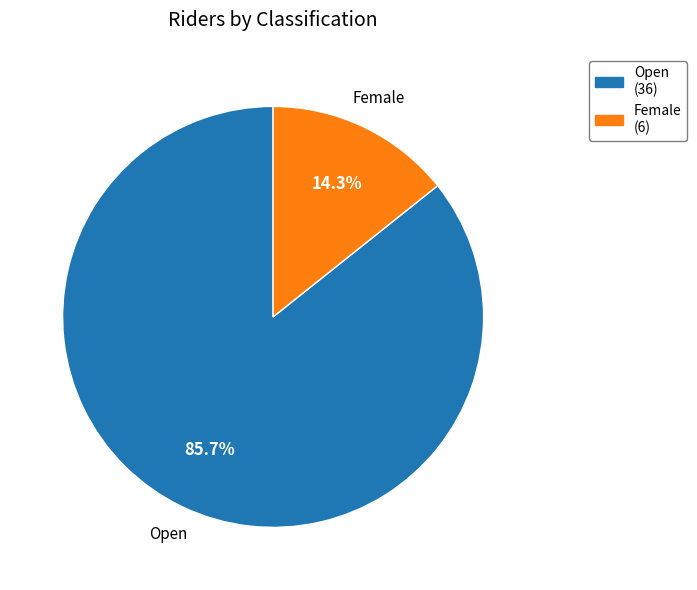

True or false: Open accounts for 86% of the total.

True